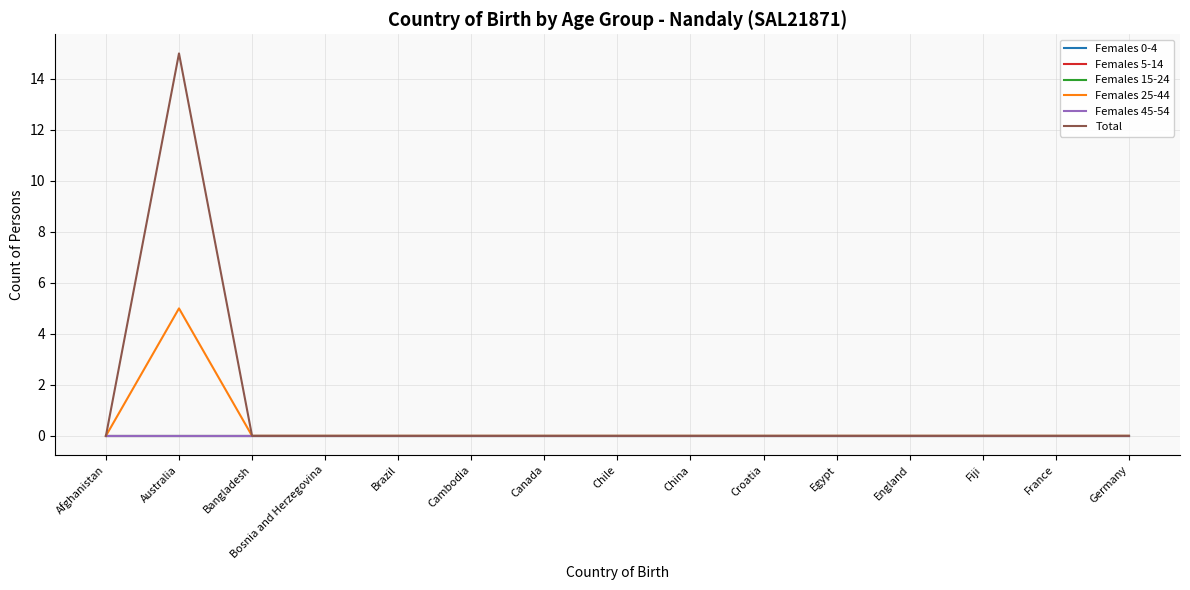

The Total series shows 0 at Fiji. True or false?

True